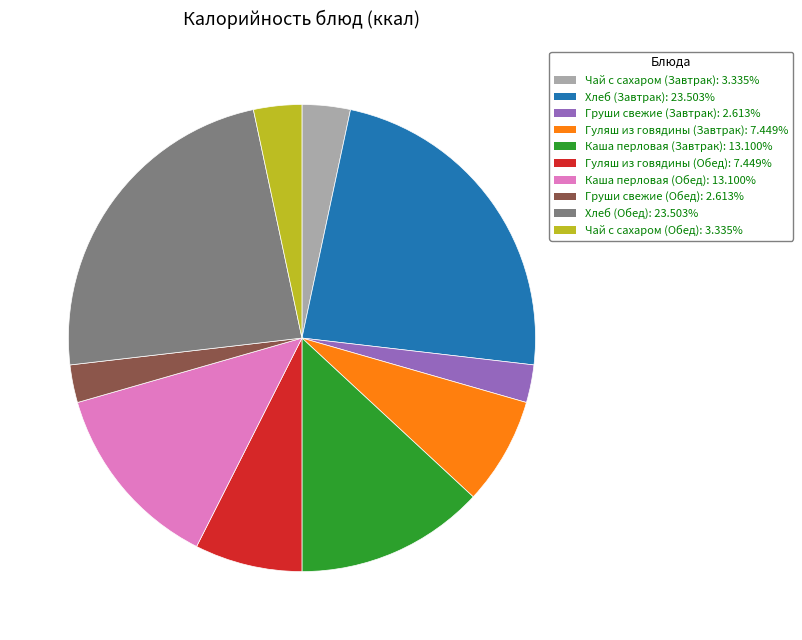

Combined, do Хлеб (Обед): 23.503% and Чай с сахаром (Обед): 3.335% account for over 50%?

No